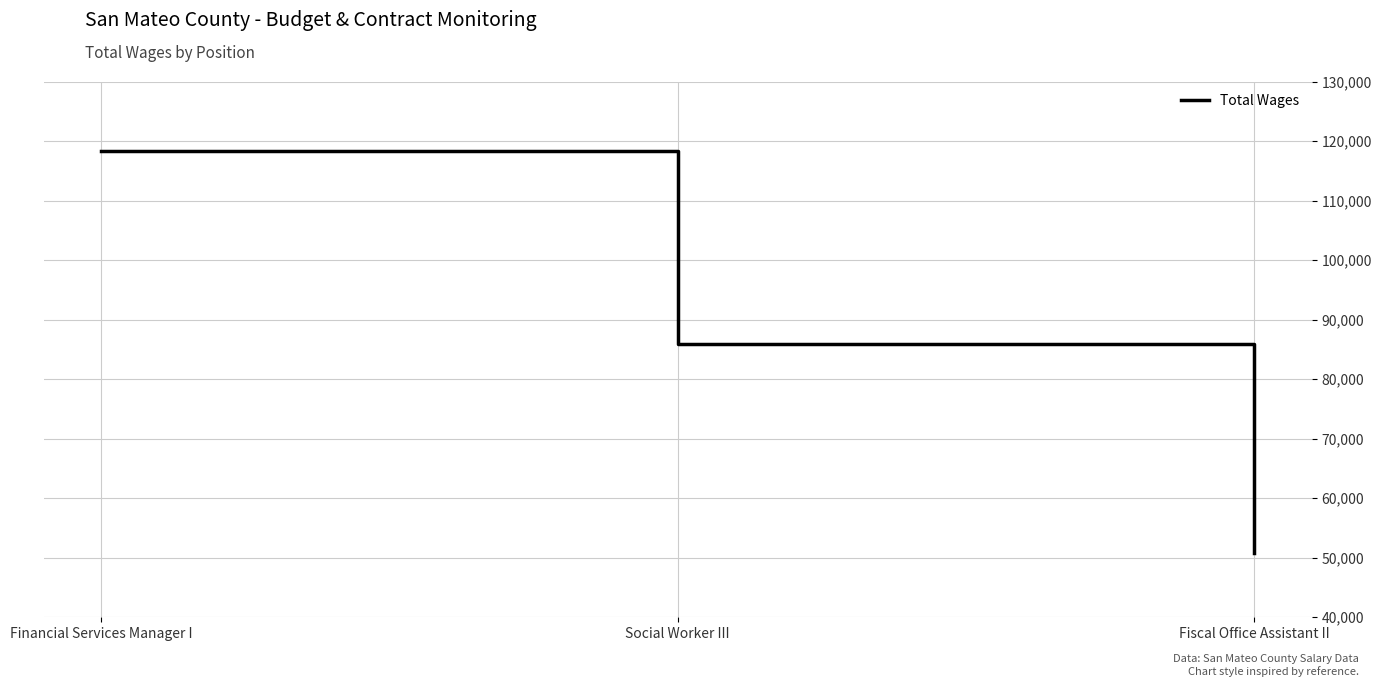

At which label is the value closest to 84609?

Social Worker III